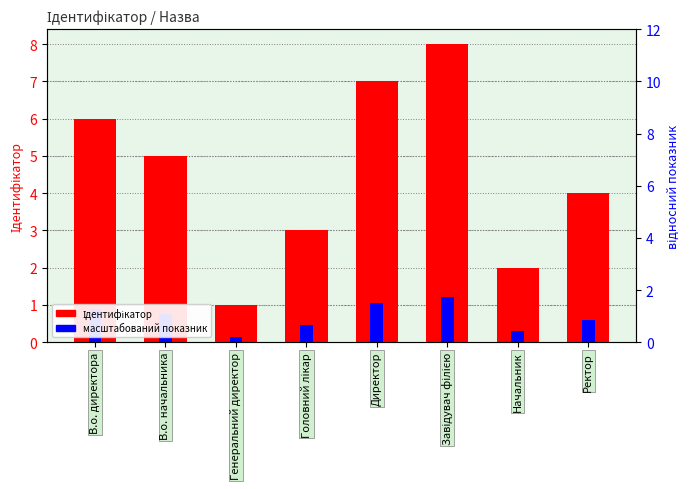

What is the sum of all Ідентифікатор values?

36.0